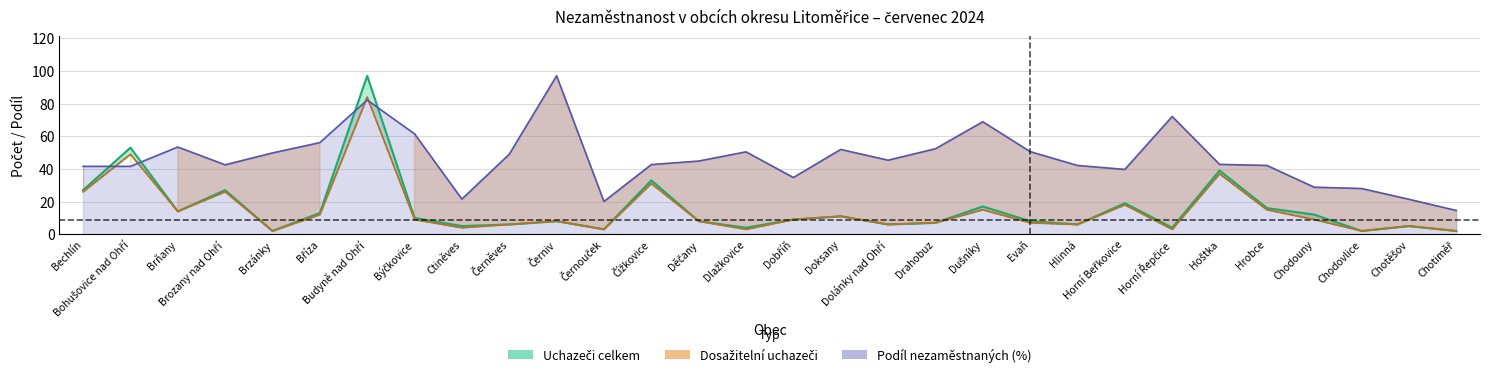

How many lines are shown in the chart?

3